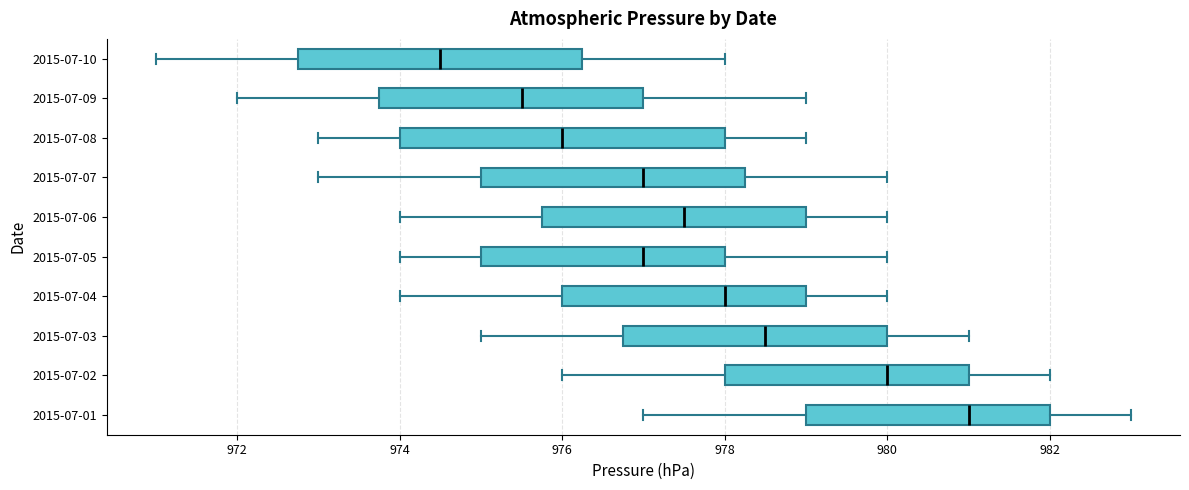

Which box is the widest, from its left edge to its right edge?

2015-07-08